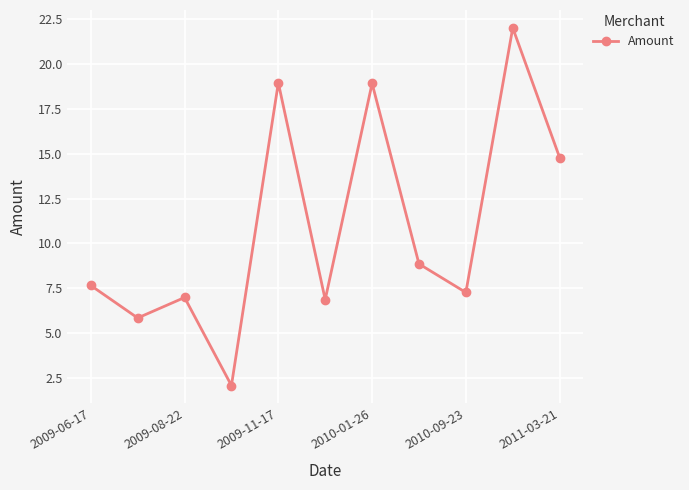

What is the value of the 8th point from the left?

8.9